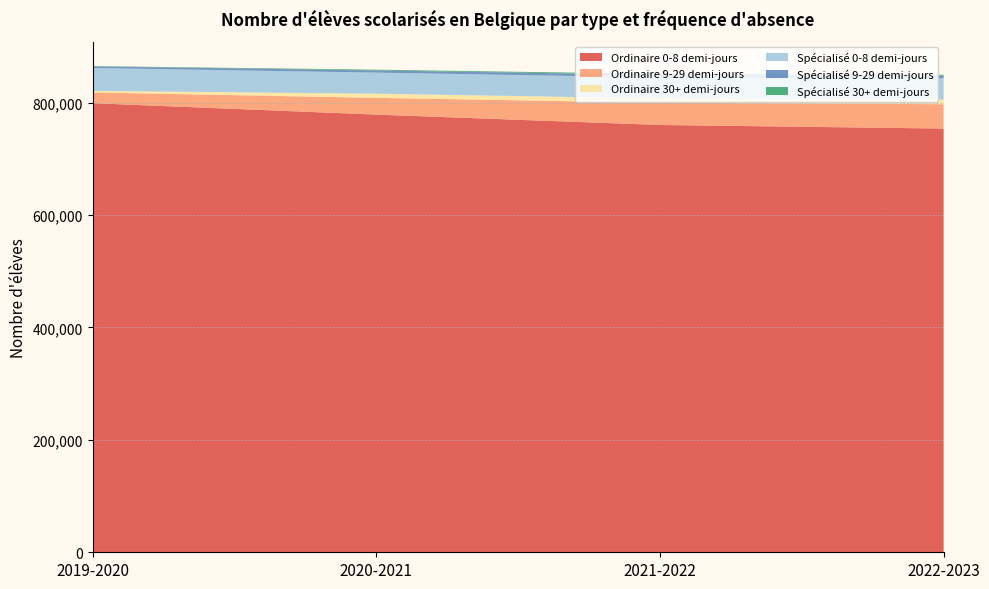

Reading left to right, list all the values displayed in this chart.

Ordinaire 0-8 demi-jours: 799022	778695	760246	753884
Ordinaire 9-29 demi-jours: 19117	29816	39519	43361
Ordinaire 30+ demi-jours: 2833	7364	7711	8248
Spécialisé 0-8 demi-jours: 40639	37563	37366	37781
Spécialisé 9-29 demi-jours: 2828	3828	4726	4815
Spécialisé 30+ demi-jours: 596	1367	1558	1585